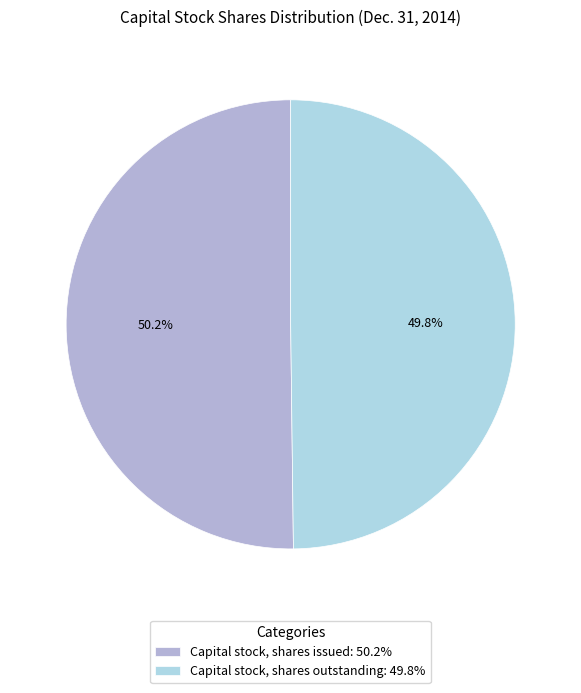

Combined, do Capital stock, shares issued and Capital stock, shares outstanding account for over 50%?

Yes